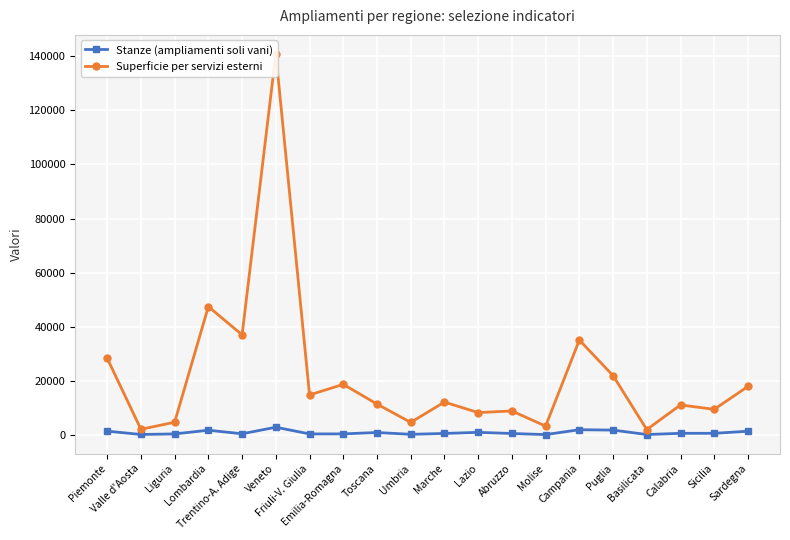

Reading left to right, transcribe all the data shown in this chart.

Stanze (ampliamenti soli vani): 1385	158	369	1738	411	2843	364	377	889	222	539	949	523	116	1919	1781	145	585	593	1359
Superficie per servizi esterni: 28341	2084	4681	47433	36997	140843	14769	18697	11410	4628	12140	8248	8858	3250	35072	21913	1979	11075	9457	17926